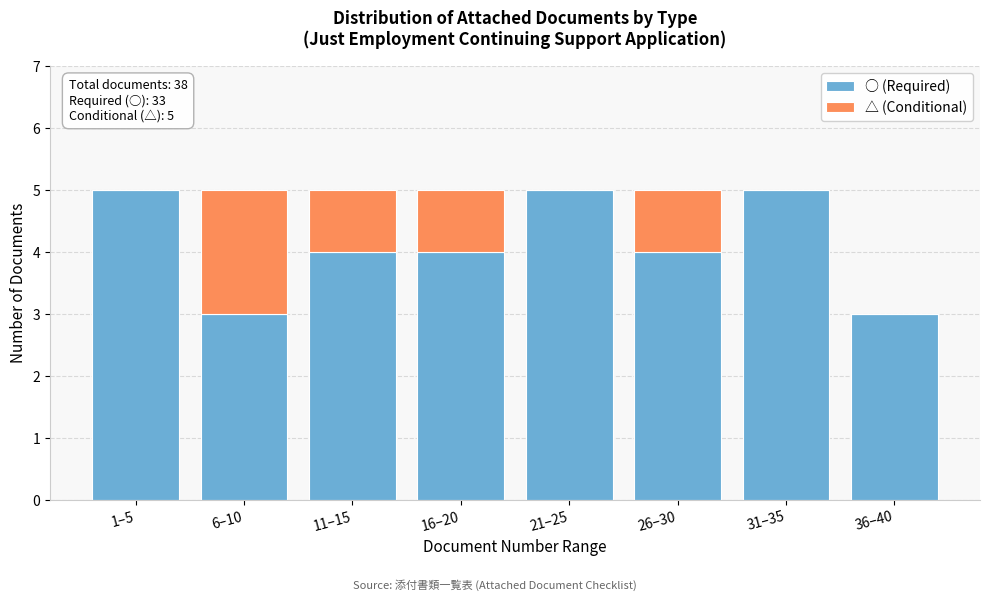

Reading left to right, what are the values for ○ (Required)?

1–5=5	6–10=3	11–15=4	16–20=4	21–25=5	26–30=4	31–35=5	36–40=3